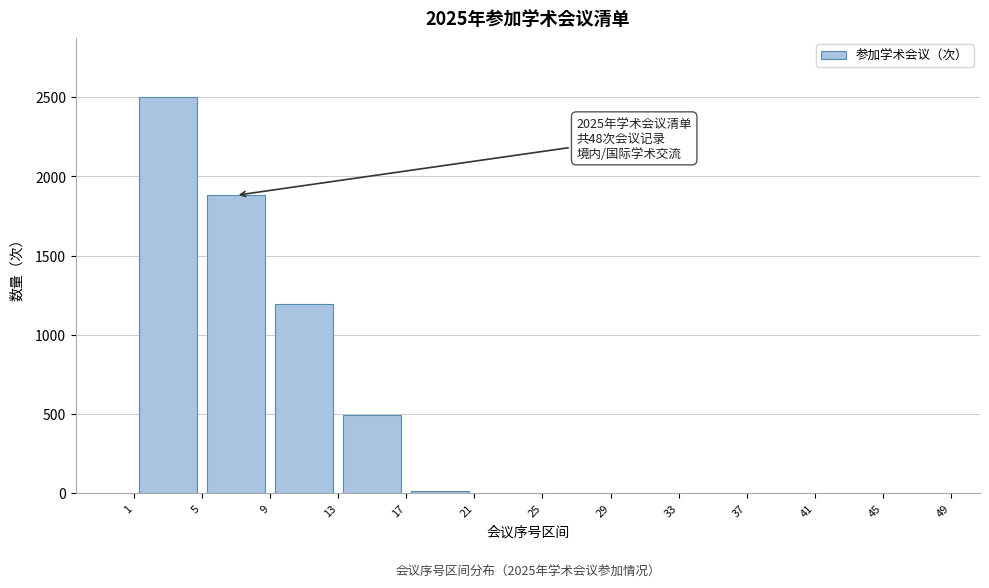

Which range on the x-axis has the tallest bar?

1 to 5